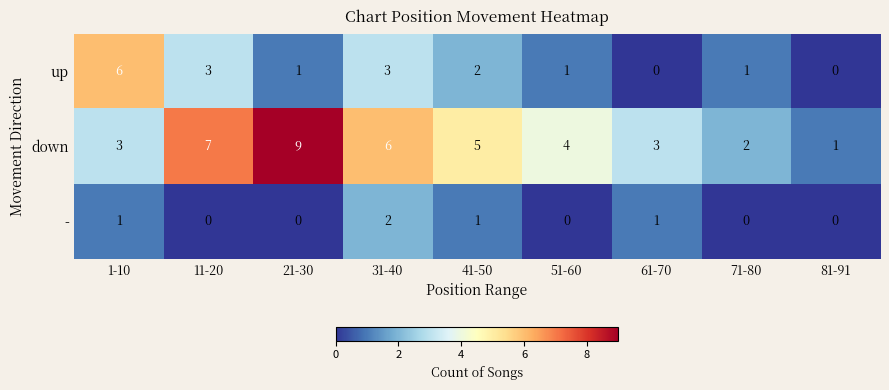

Reading left to right, list all the values displayed in this chart.

up: 1-10=6	11-20=3	21-30=1	31-40=3	41-50=2	51-60=1	61-70=0	71-80=1	81-91=0
down: 1-10=3	11-20=7	21-30=9	31-40=6	41-50=5	51-60=4	61-70=3	71-80=2	81-91=1
-: 1-10=1	11-20=0	21-30=0	31-40=2	41-50=1	51-60=0	61-70=1	71-80=0	81-91=0